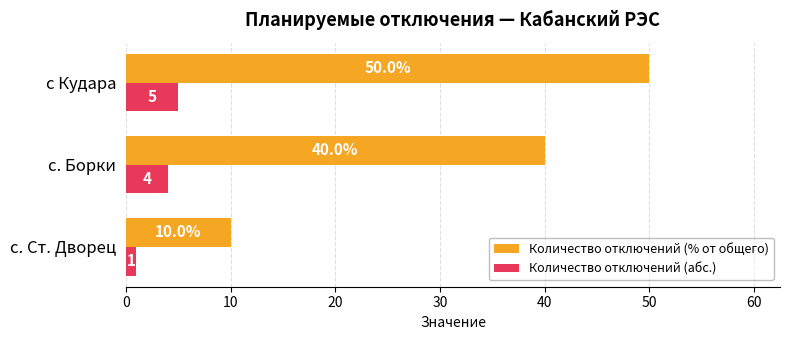

What is the greatest value displayed?

50